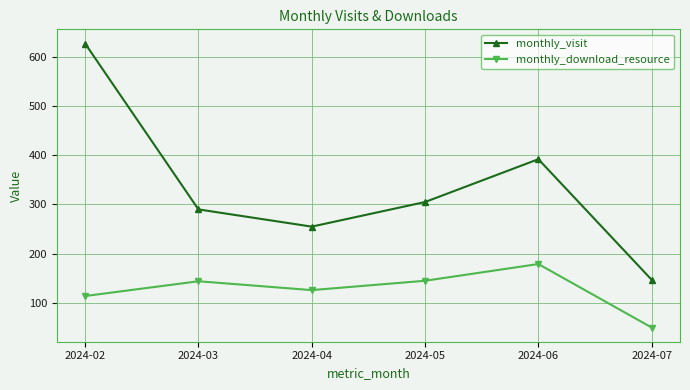

In monthly_download_resource, how many points are higher than both neighbors (excluding endpoints)?

2